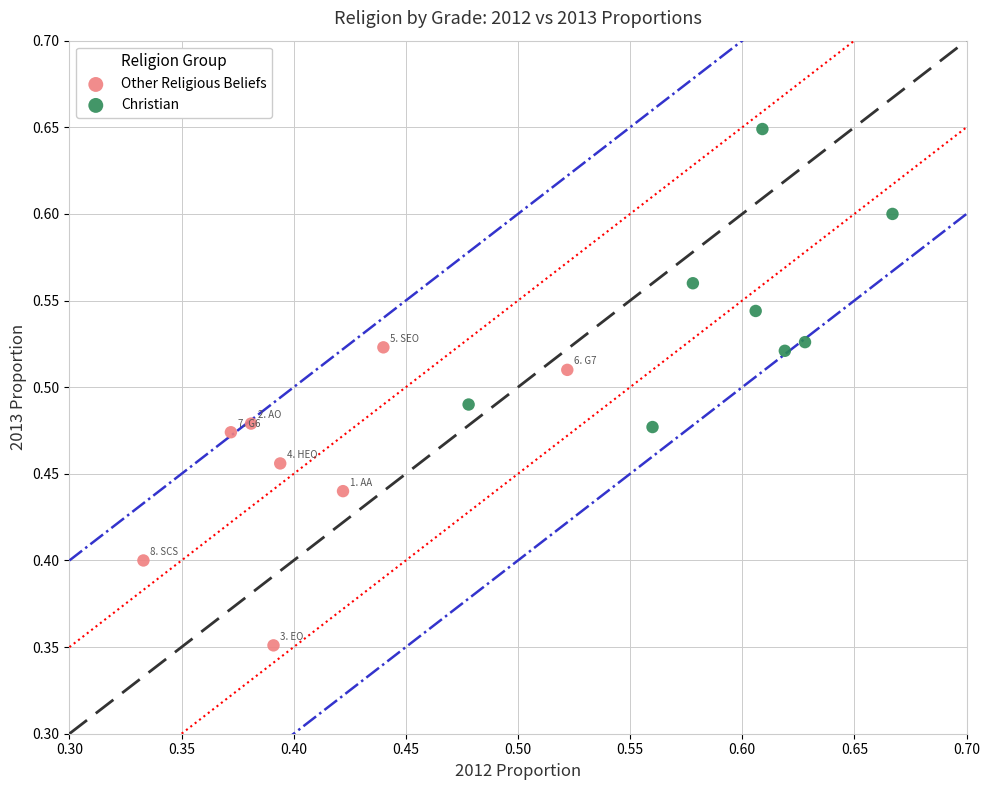

Which series contains the lowest Y value?

Other Religious Beliefs